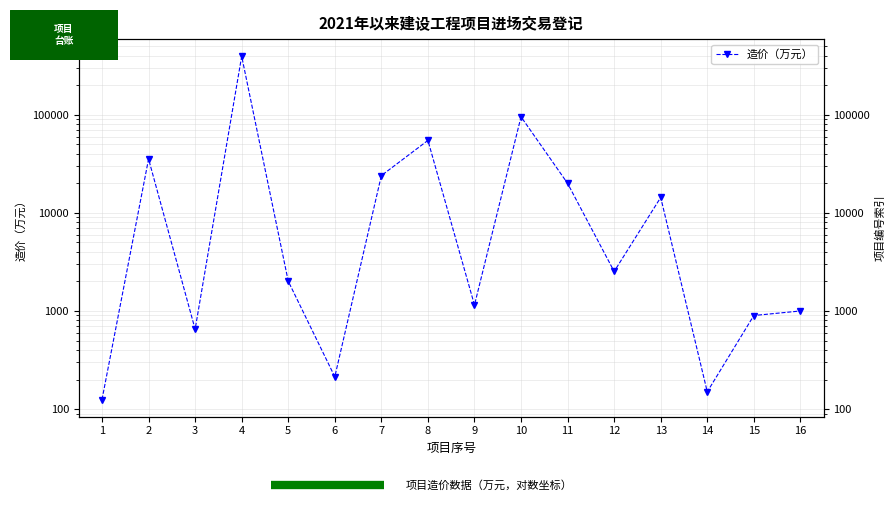

True or false: the data has more than 0 interior local peaks.

True